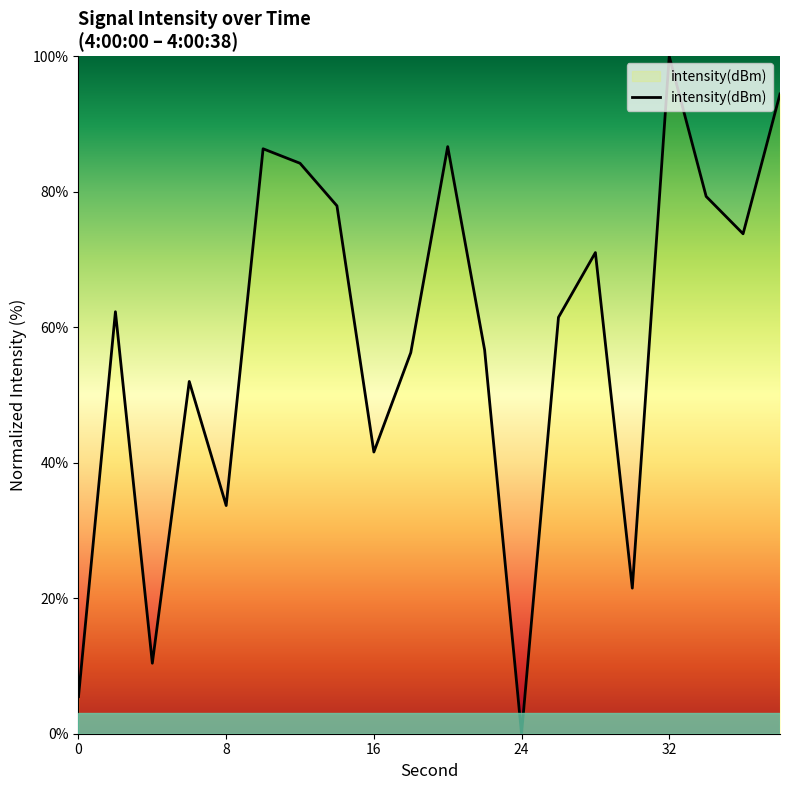

What is the difference between the second highest and minimum values?

94.4